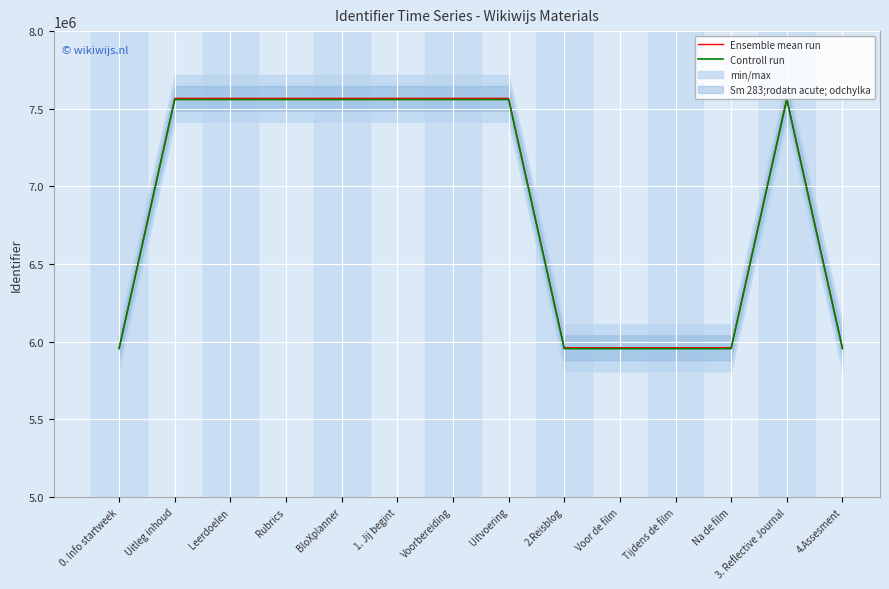

What is the label of the 7th point from the right?

Uitvoering